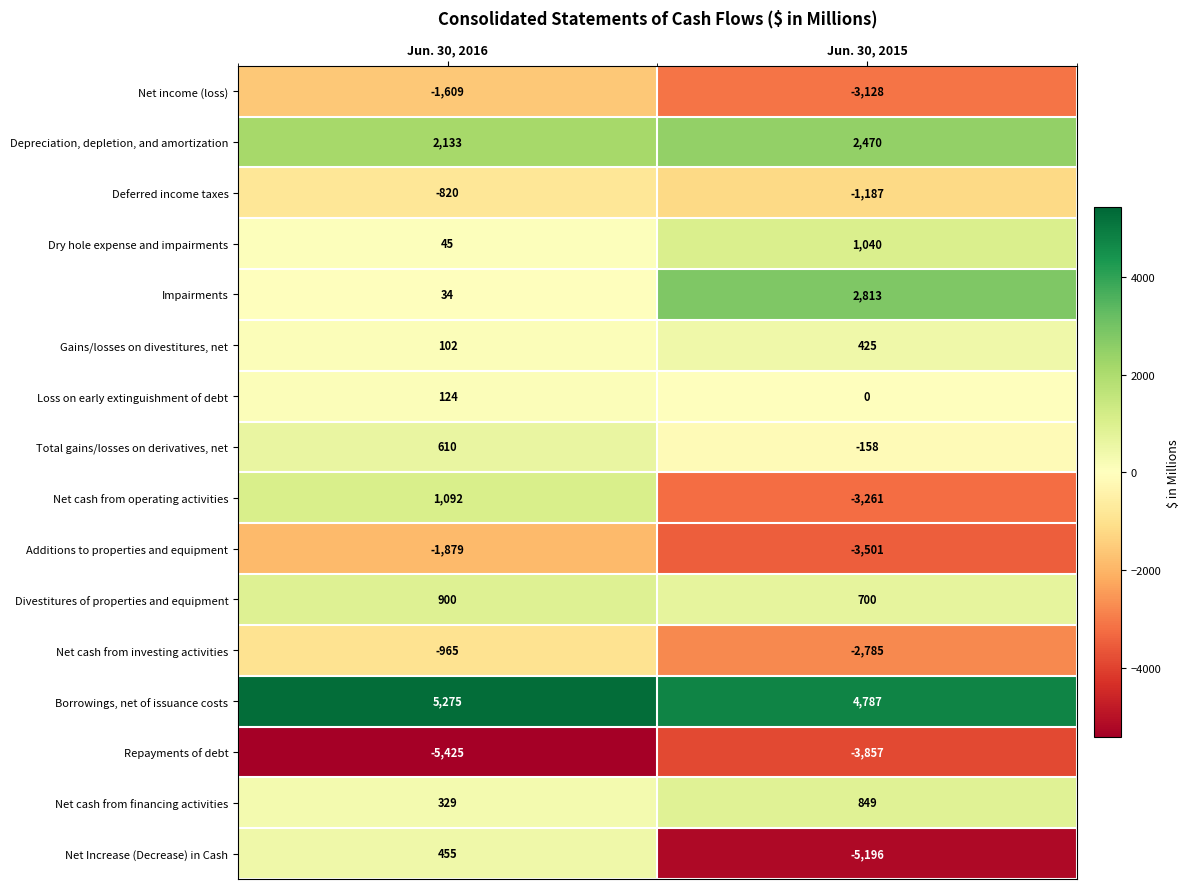

The value of Net cash from investing activities at Jun. 30, 2015 is -734. True or false?

False